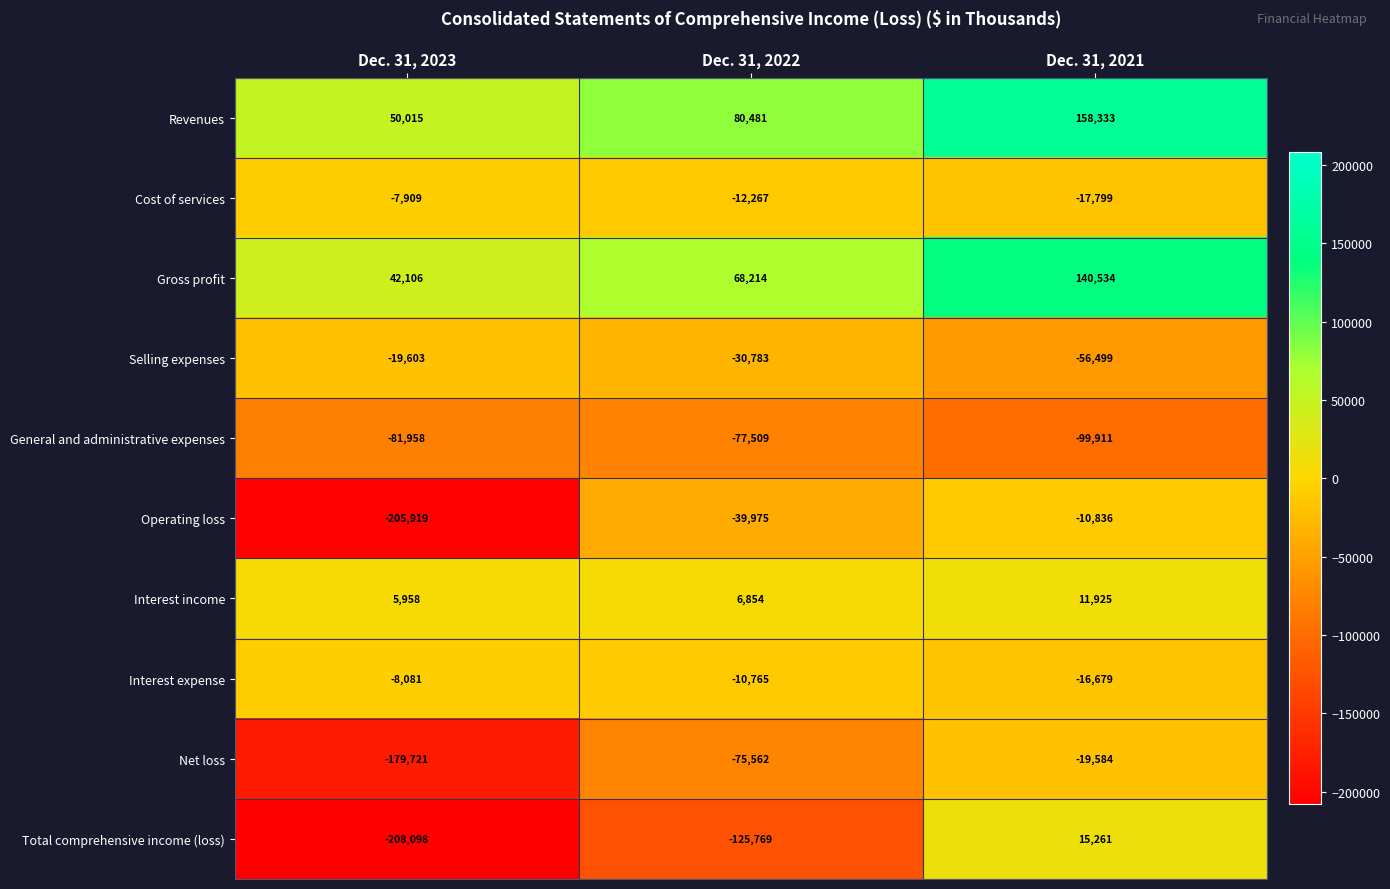

At which category is the sum across all series the highest?

Dec. 31, 2021